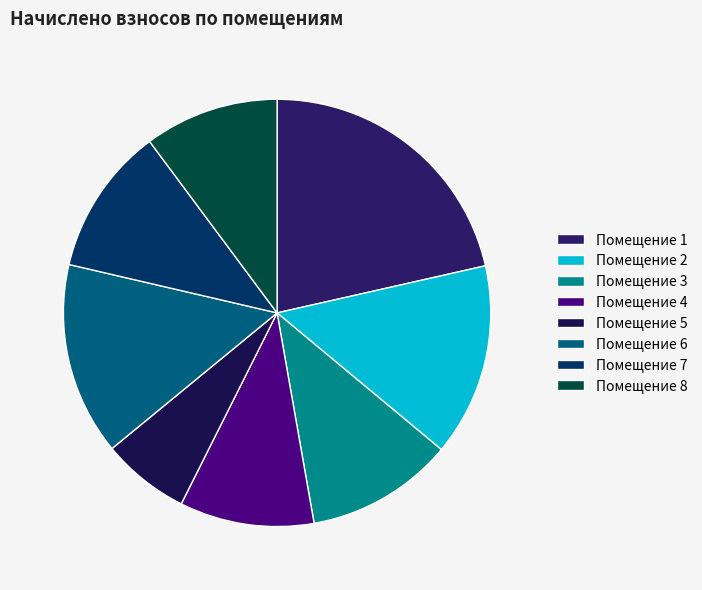

How many segments does this pie chart have?

8